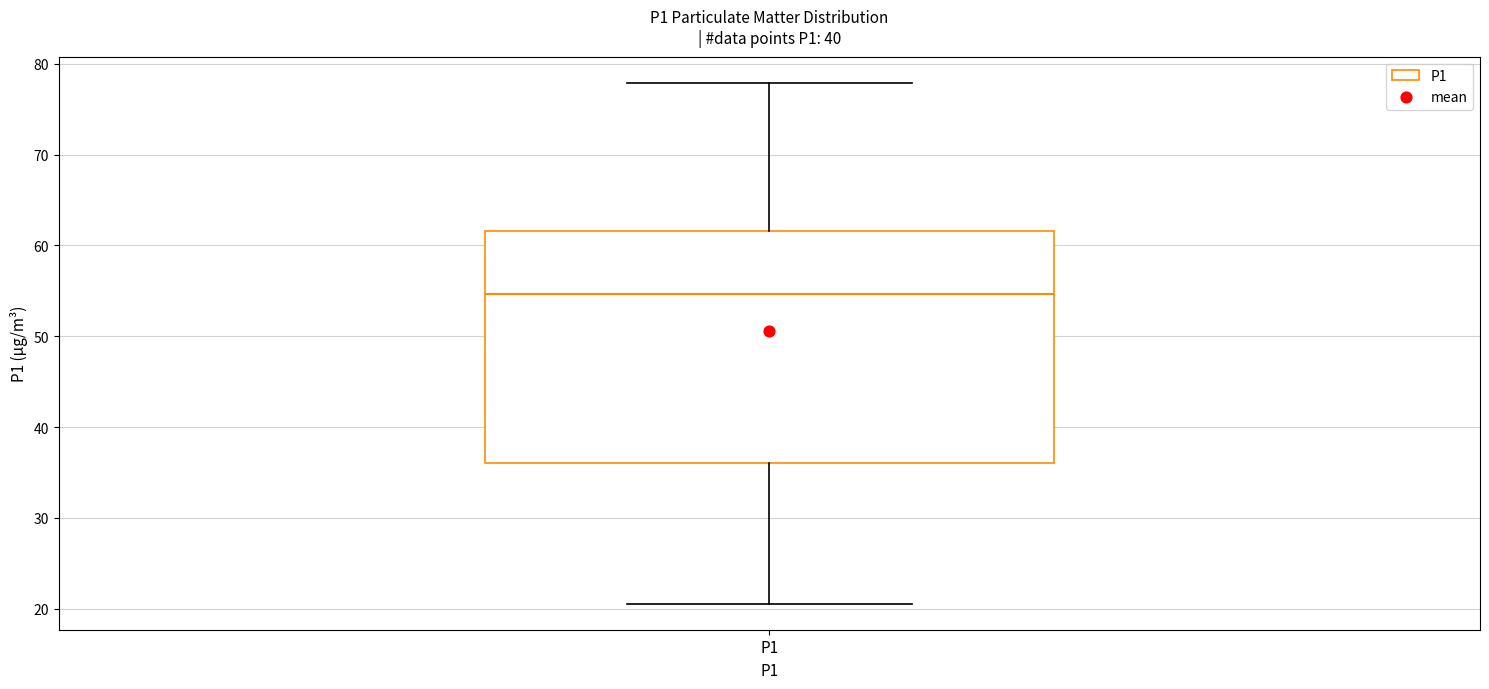

Read this box plot against the y-axis: the position of the median line, the range covered by the box, and the ends of both whiskers. The values are not printed on the chart, so give them approximately, as read against the axis.

median 55, box 36 to 62, whiskers 21 to 78